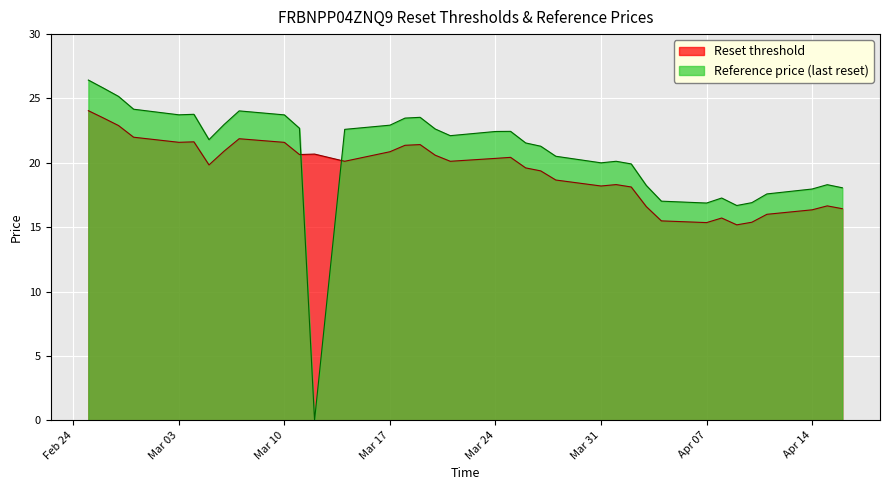

Which series has the widest spread of values?

Reference price (last reset)